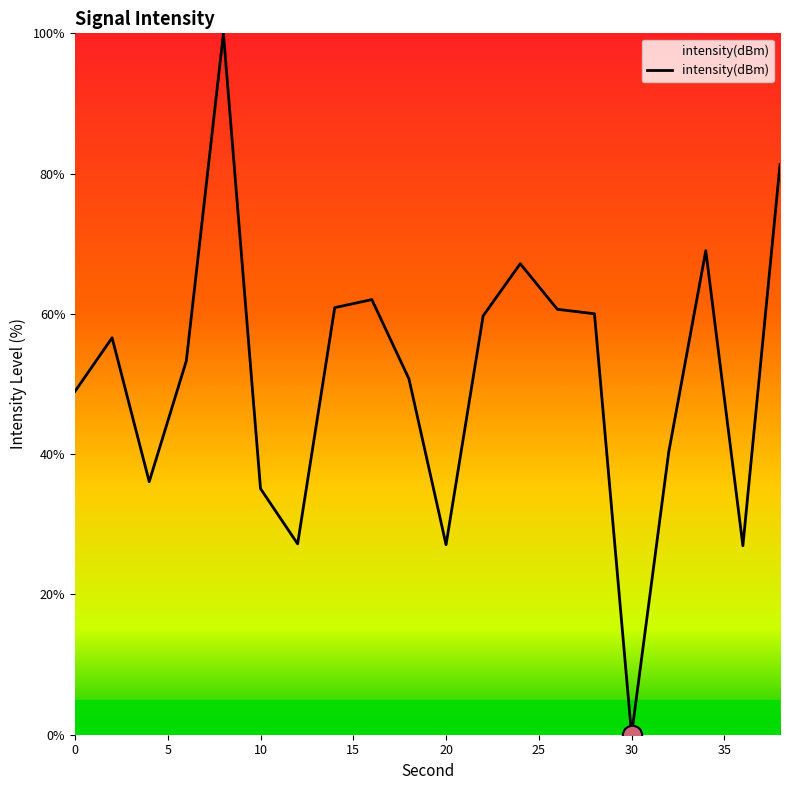

What is the sum of all values?

1023.0